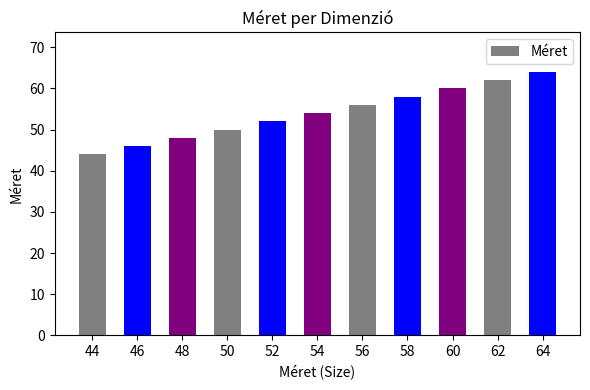

True or false: the data shows 44 at 44.

True